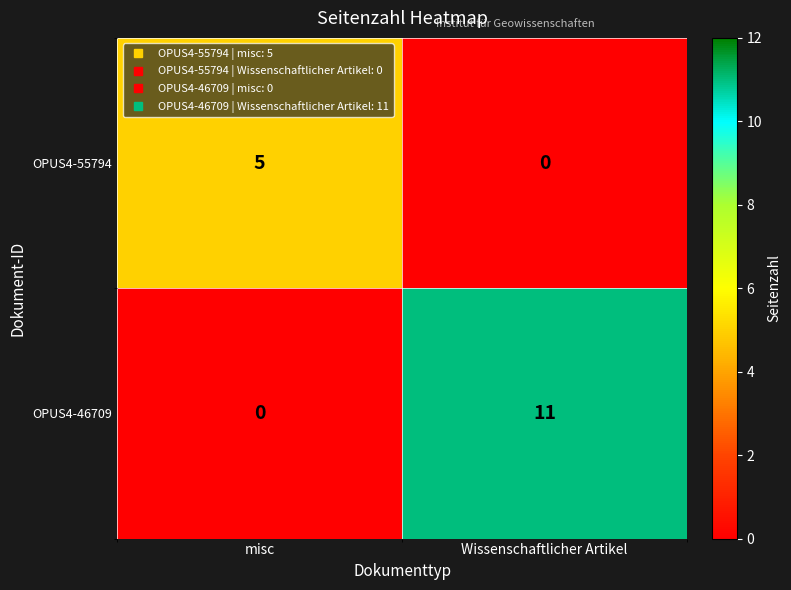

Reading left to right, list all the values displayed in this chart.

OPUS4-55794: misc=5	Wissenschaftlicher Artikel=0
OPUS4-46709: misc=0	Wissenschaftlicher Artikel=11